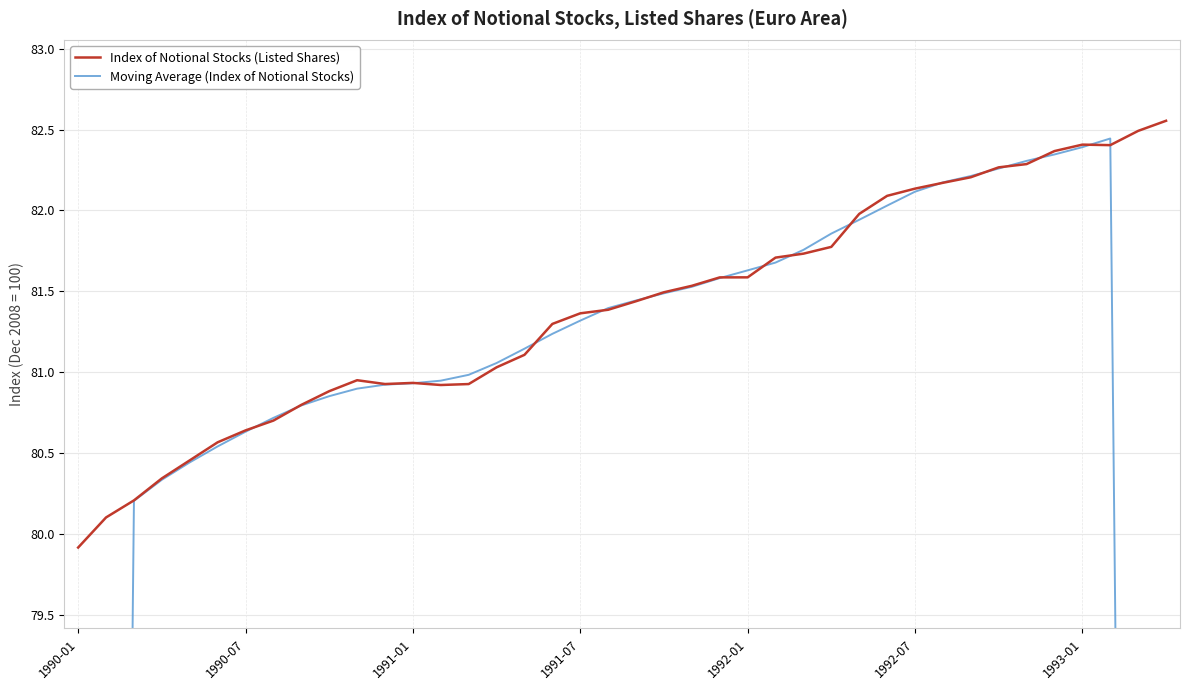

The Index of Notional Stocks (Listed Shares) series shows 82.4 at 1993-01. True or false?

True